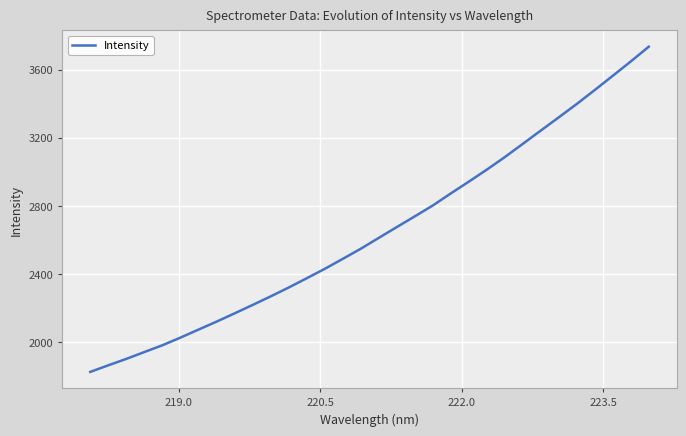

What is the smallest value displayed?

1825.6